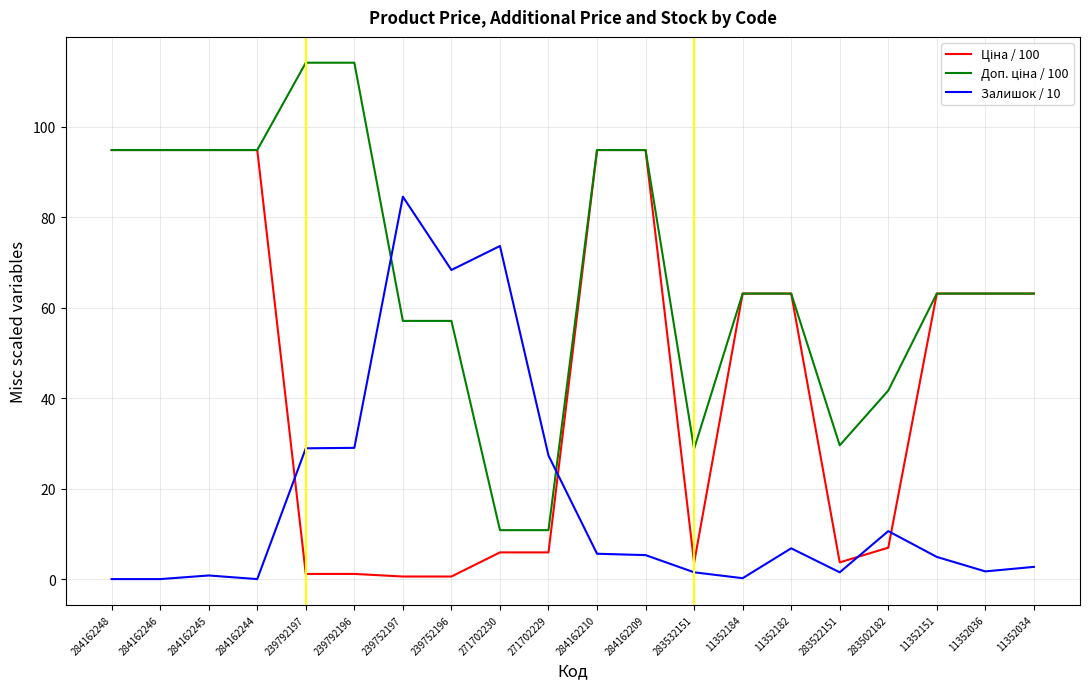

What is the spread (max minus min) of values at 284162248?

94.8